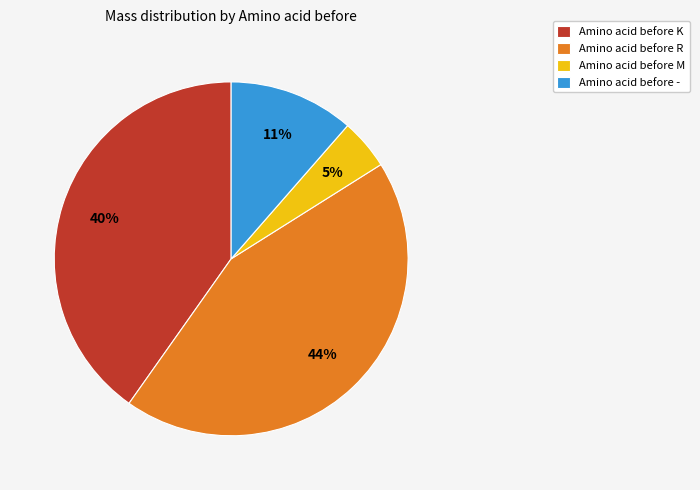

Do Amino acid before R and Amino acid before - together represent more than half of the pie?

Yes